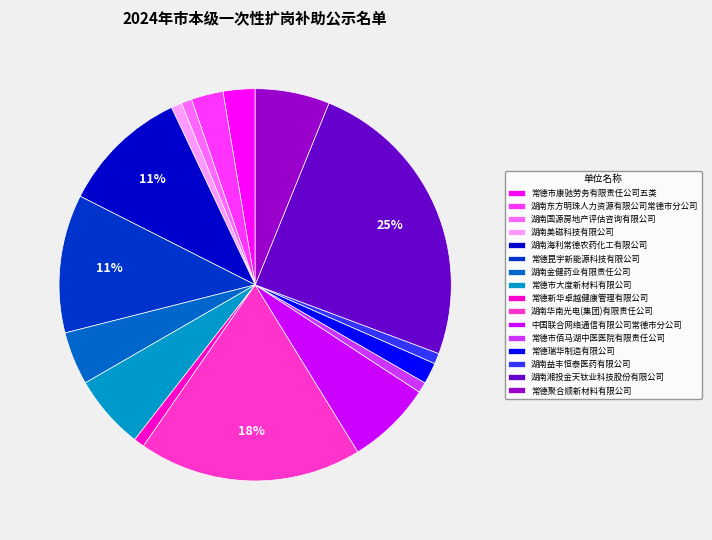

To the nearest percent, what is the difference between the largest and smallest slice percentages?

24%